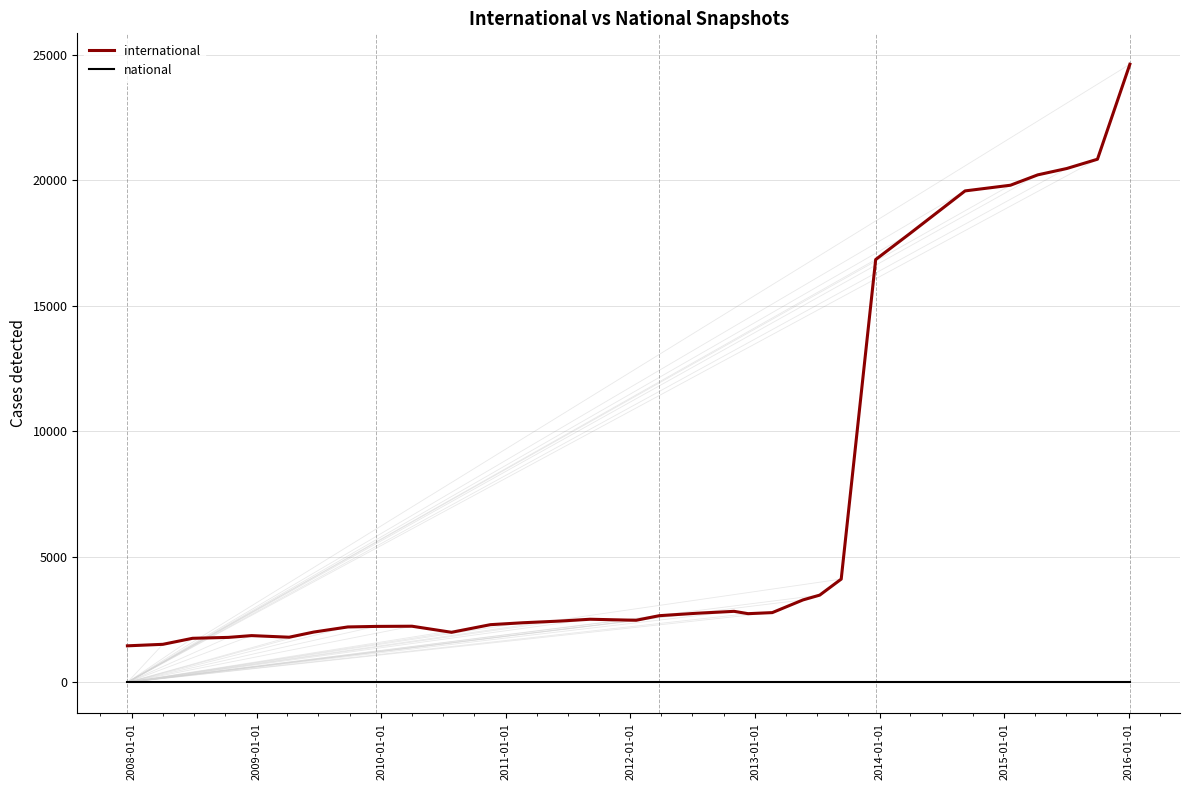

How many values in the international series are below 2657?

16